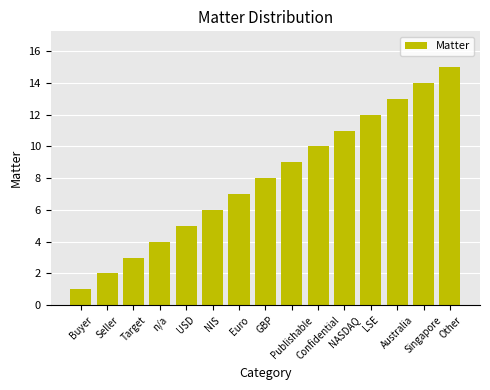

What is the sum of all values?

120